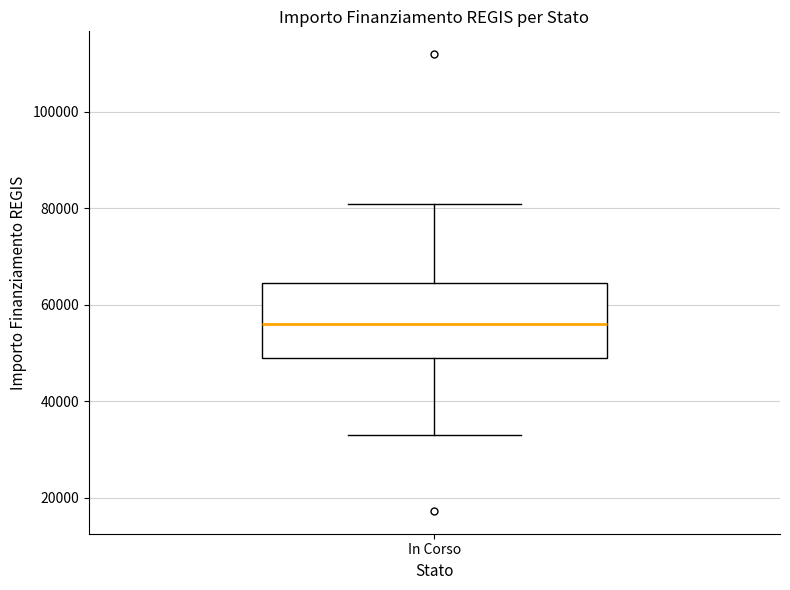

Read this box plot against the y-axis: the position of the median line, the range covered by the box, and the ends of both whiskers. The values are not printed on the chart, so give them approximately, as read against the axis.

median 56000, box 50000 to 64000, whiskers 32000 to 80000